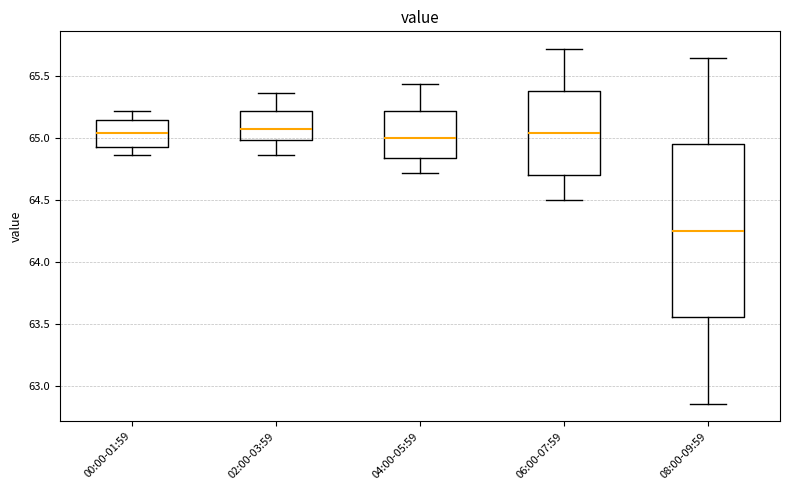

Which box's median line is the lowest?

08:00-09:59